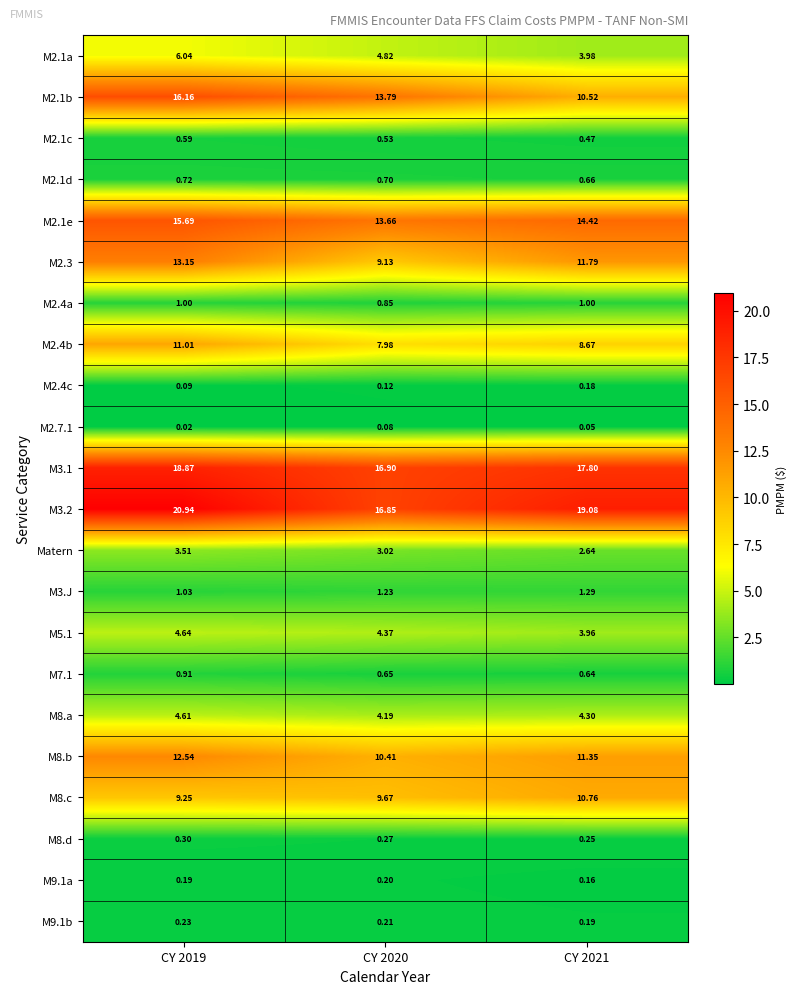

Between CY 2019 and CY 2021, which series saw the biggest shift?

M2.1b